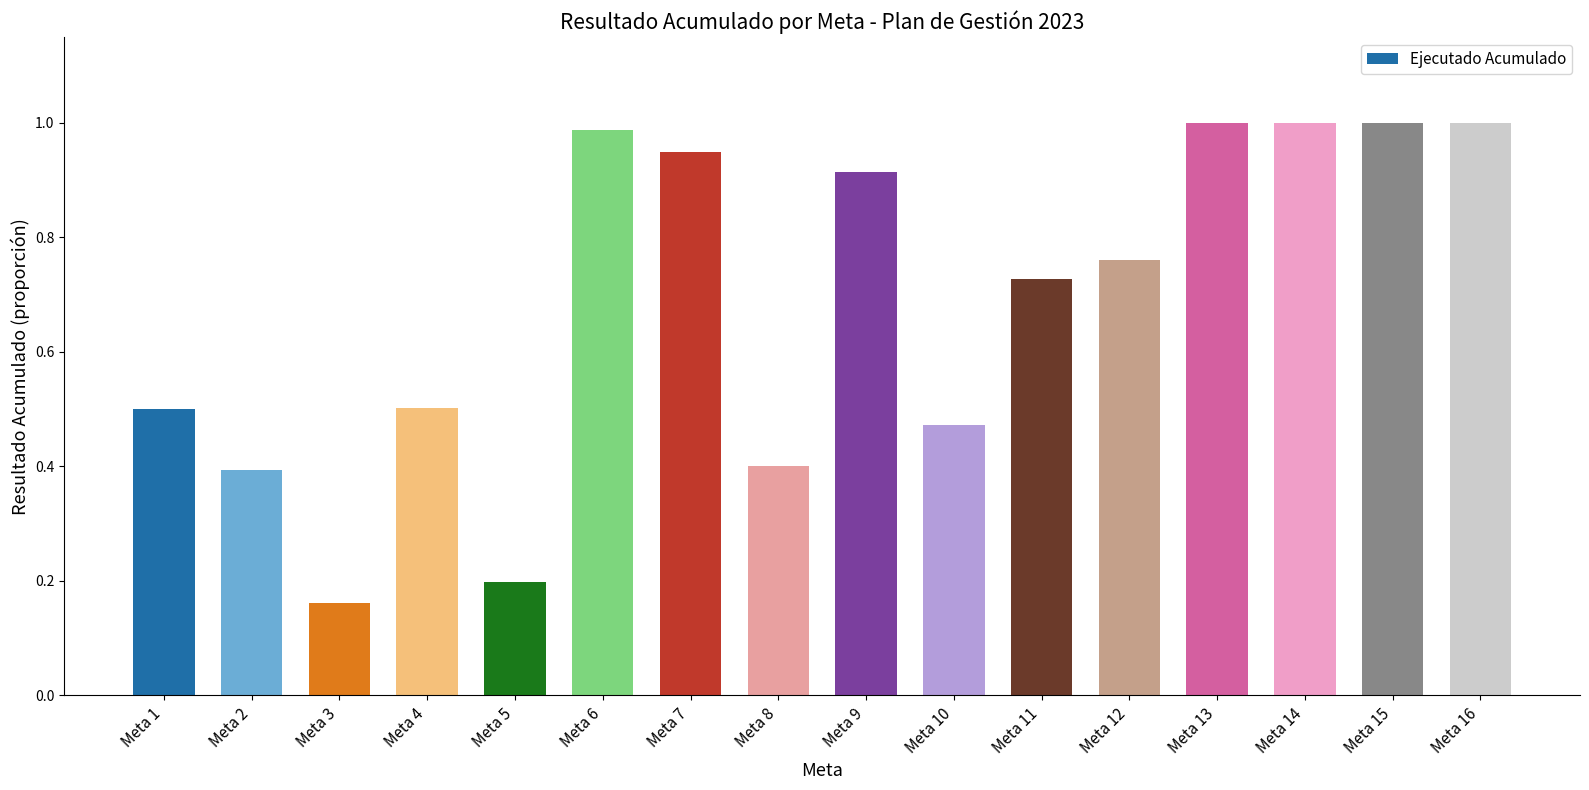

What is the ratio of the value at Meta 8 to the value at Meta 16?

0.4